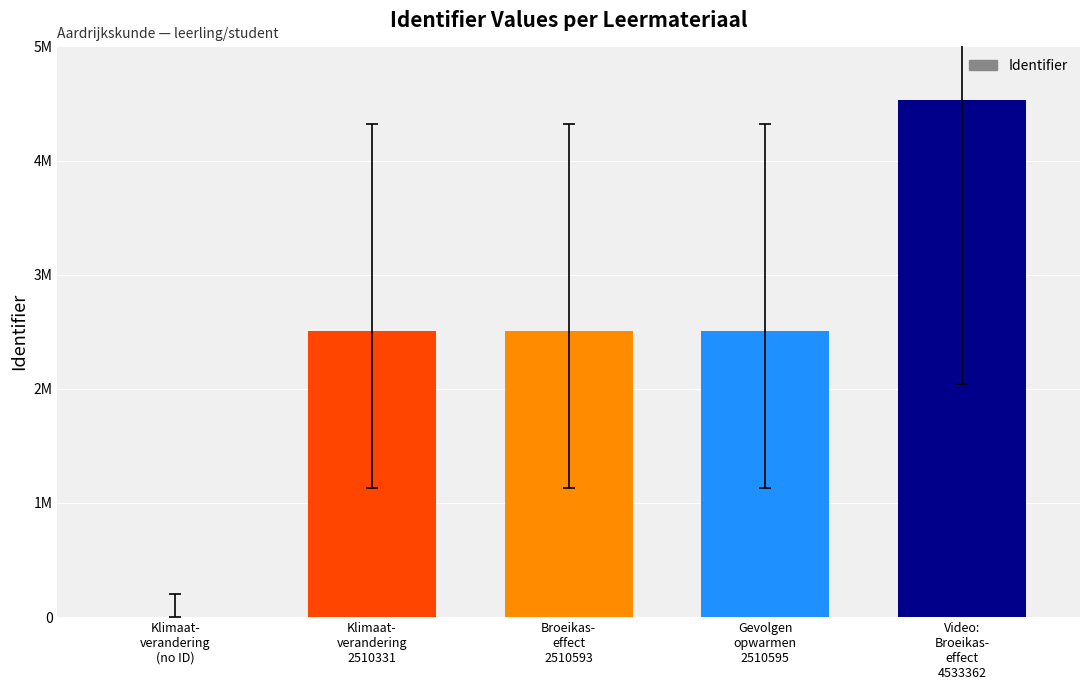

The value at Broeikas-
effect
2510593 is 2510593. True or false?

True